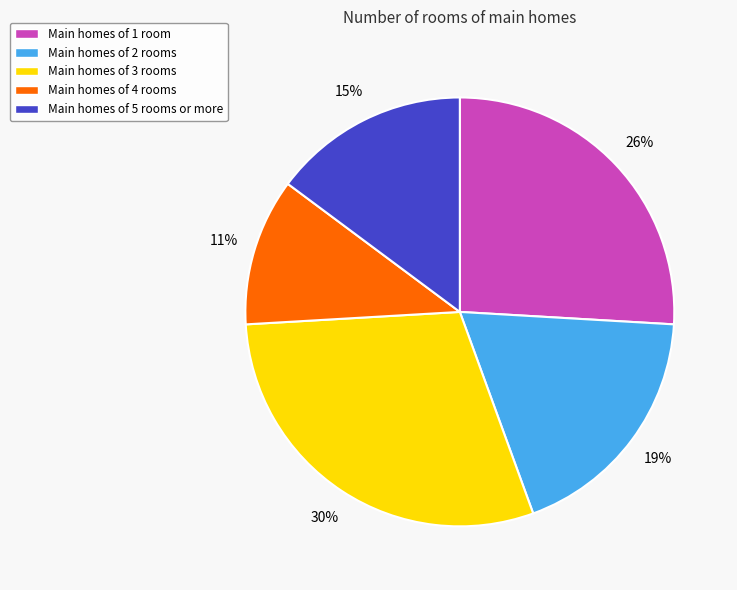

Is there any slice that represents more than half of the pie?

No